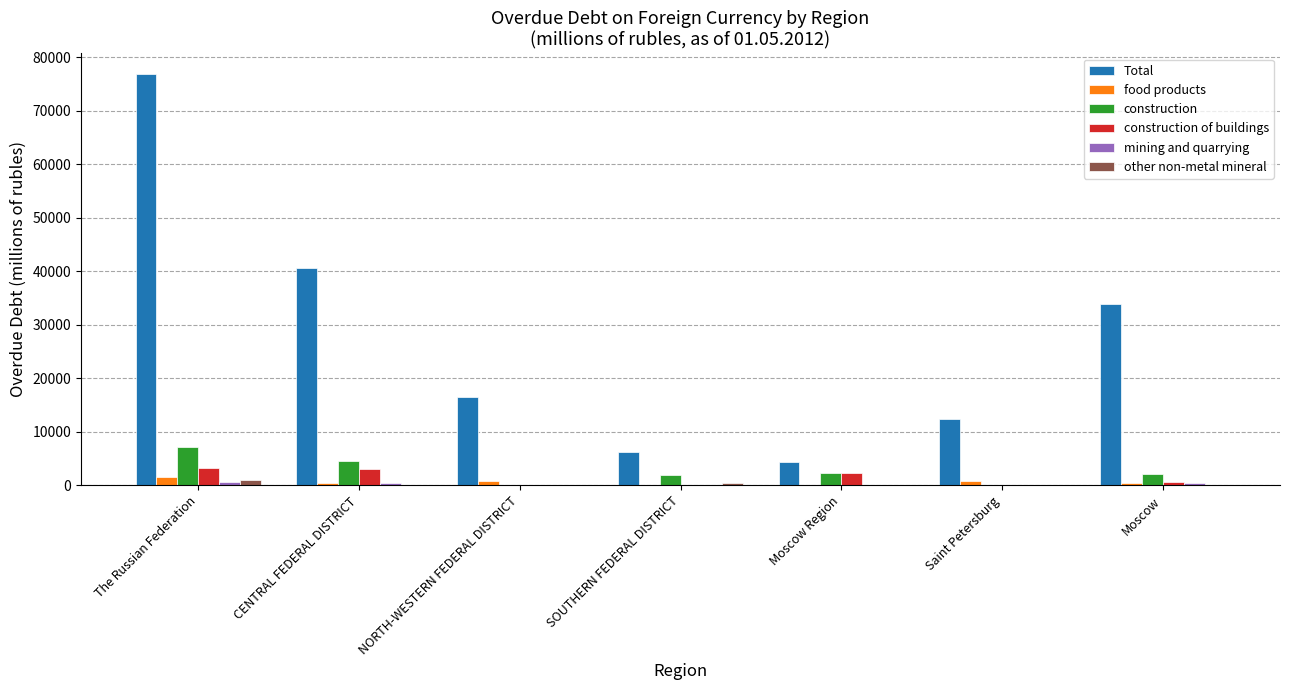

What is the sum of all Total values?

191112